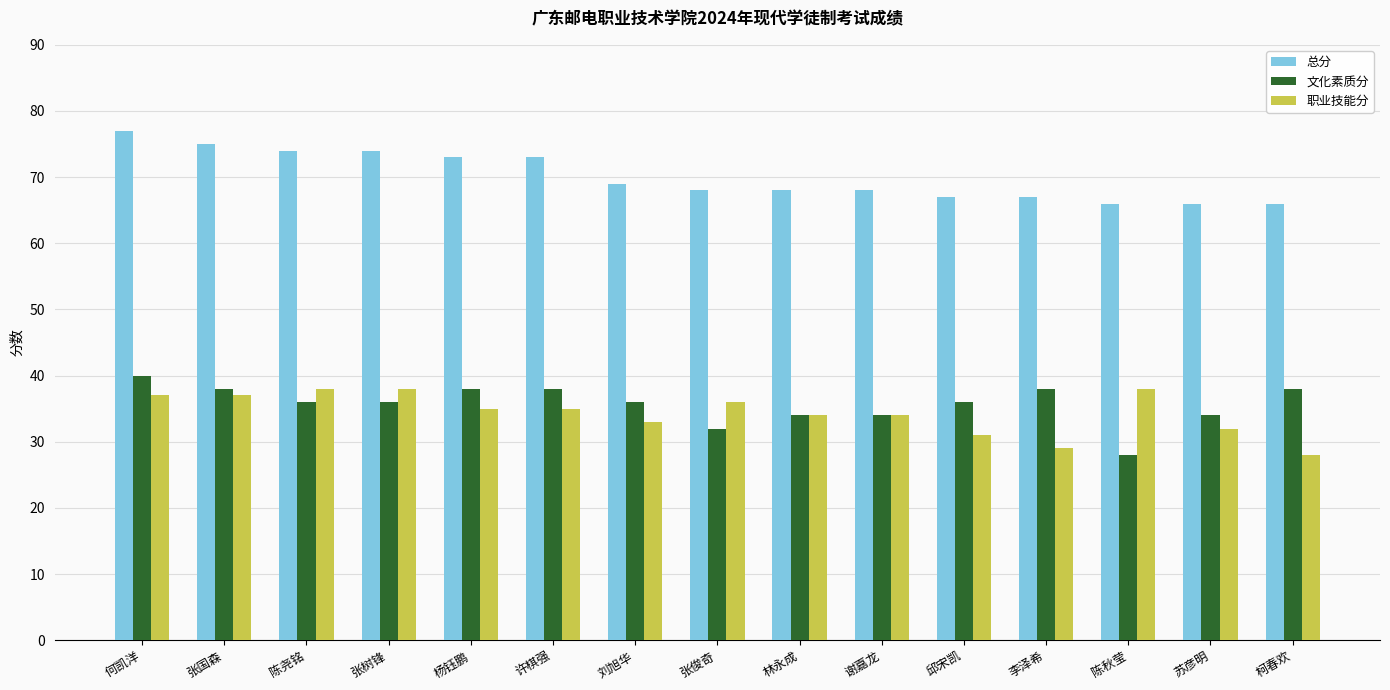

What is the difference between the maximum and minimum values in the 总分 series?

11